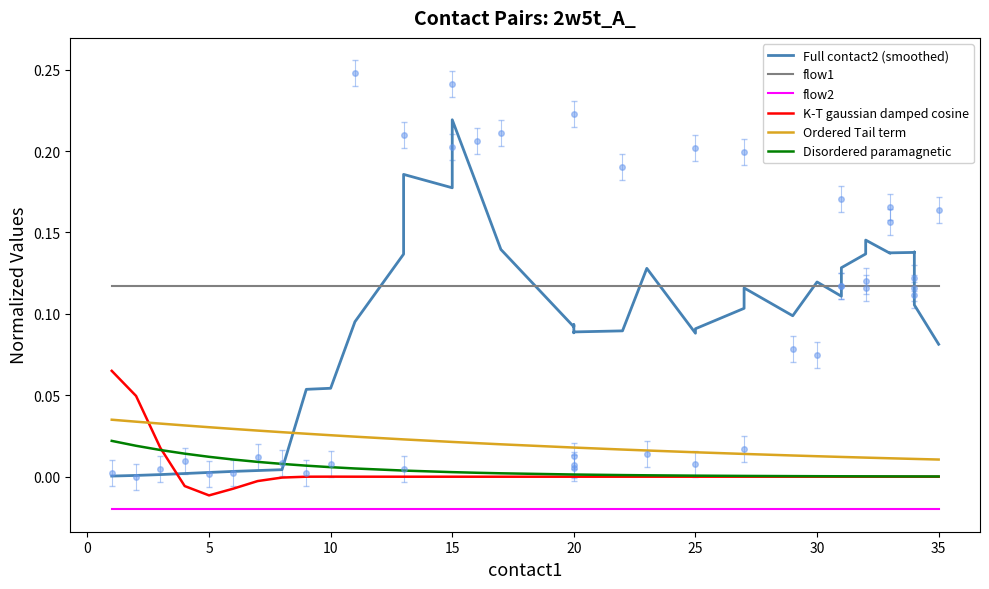

True or false: Ordered Tail term has more than 1 interior local peaks.

False